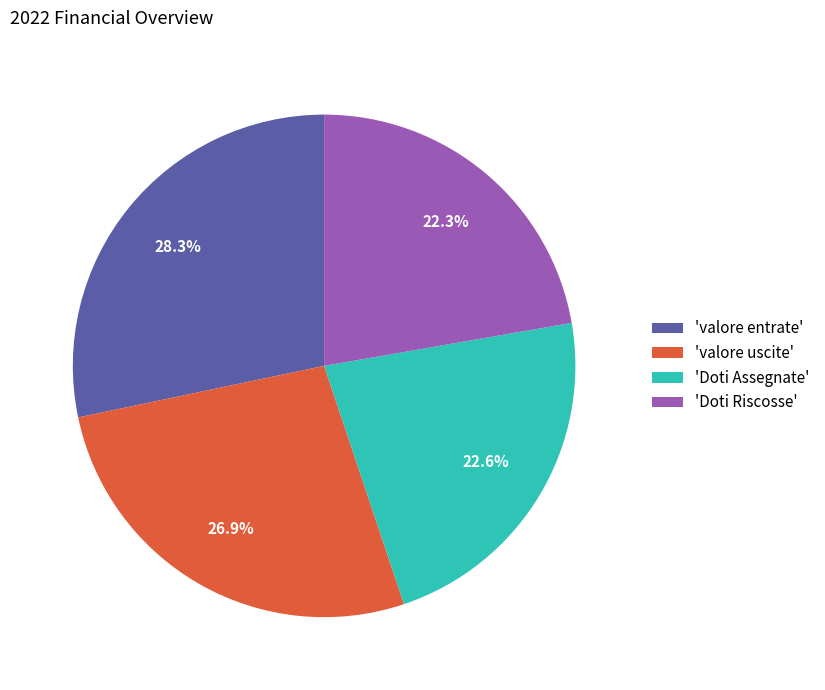

To the nearest percent, what is the difference between the largest and smallest slice percentages?

6%